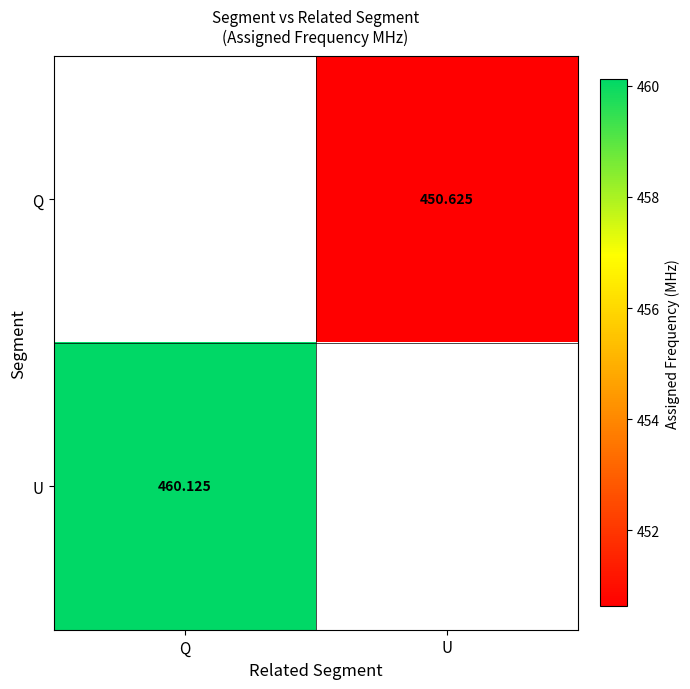

Rank the series by their average value, from lowest to highest.

Q, U